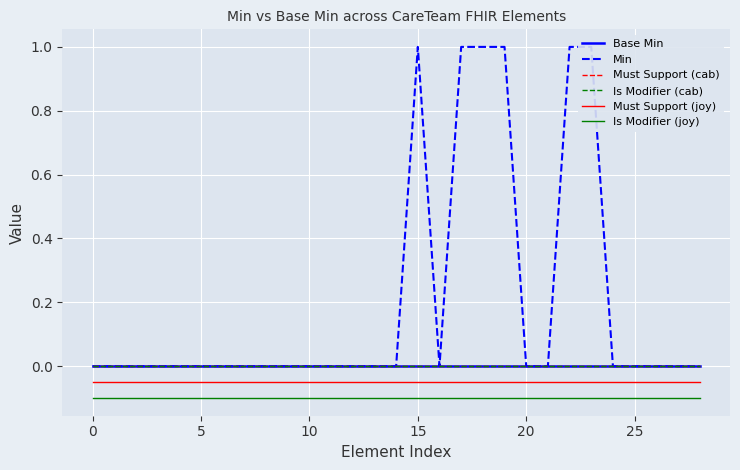

True or false: Must Support (cab) has more than 0 interior local peaks.

False